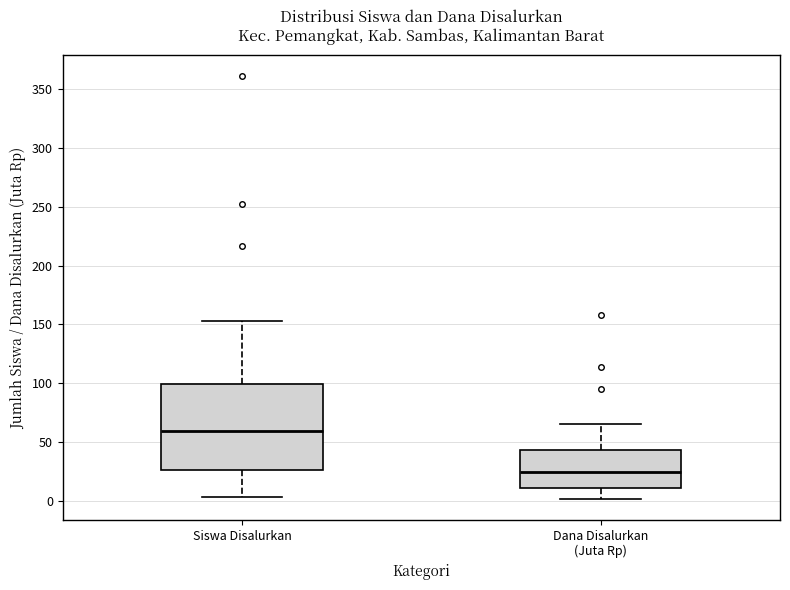

Where does the lower whisker of the box for Siswa Disalurkan end on the y-axis? The values are not printed on the chart, so give them approximately, as read against the axis.

5